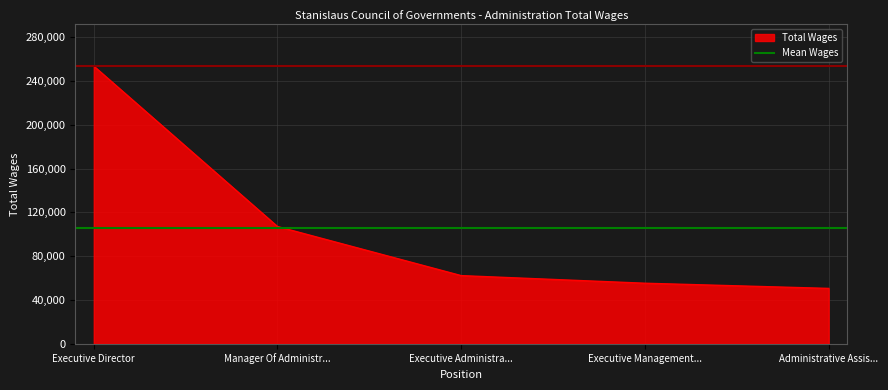

At which label is Total Wages closest to 152014?

Manager Of Administr...